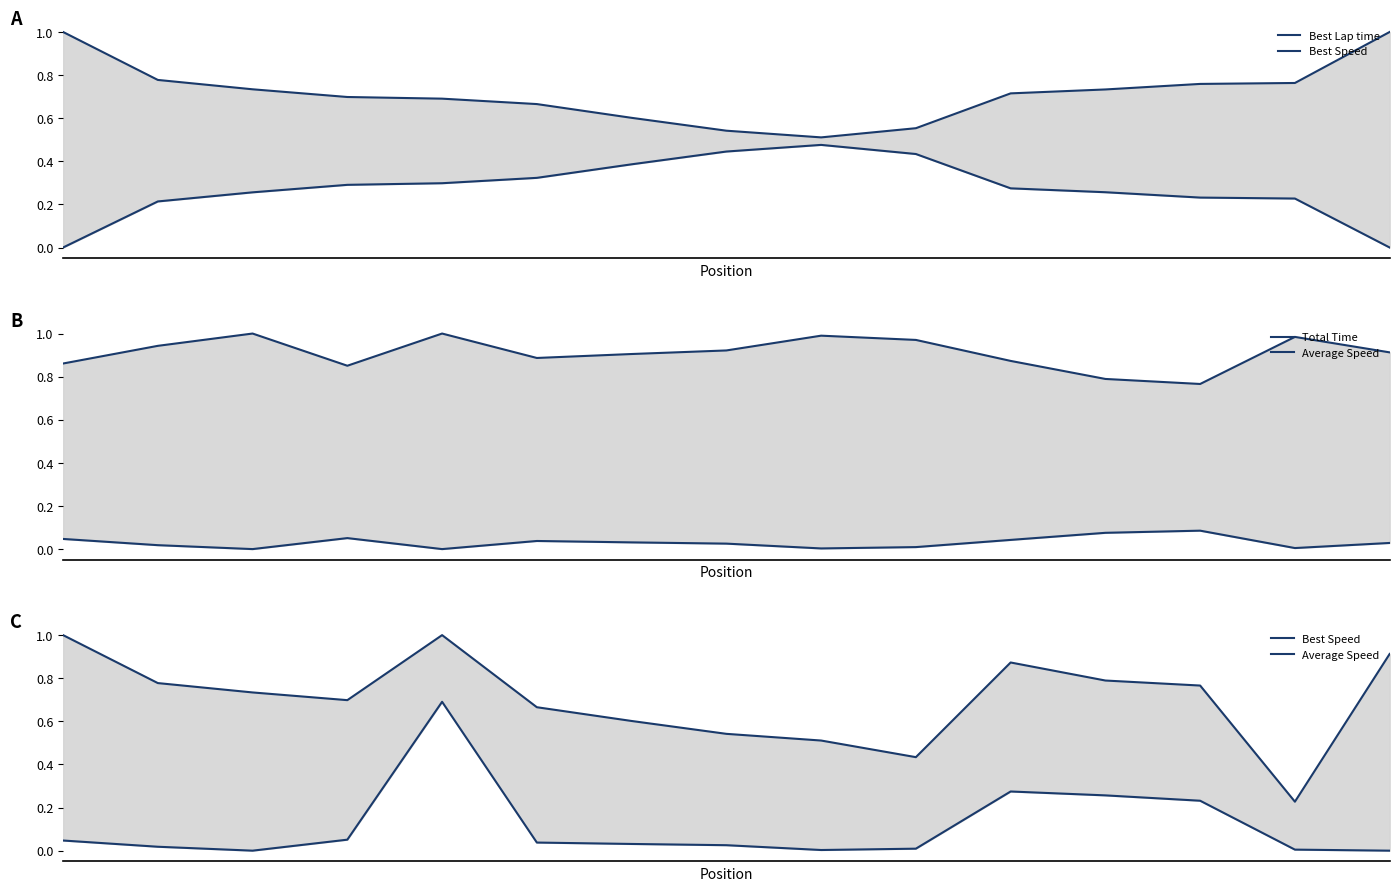

Does the chart have visible grid lines?

No